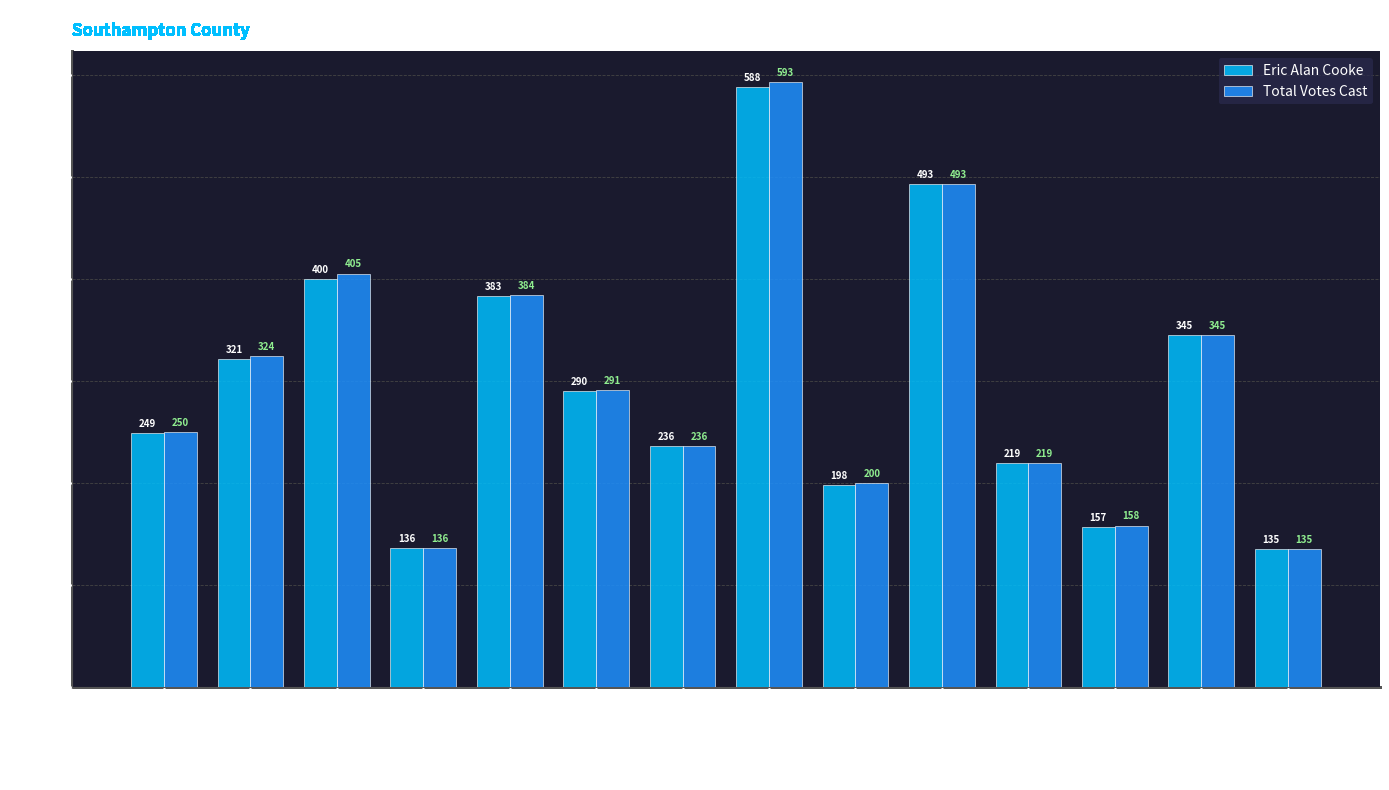

At which category is the sum across all series the highest?

501 - Hunterdale